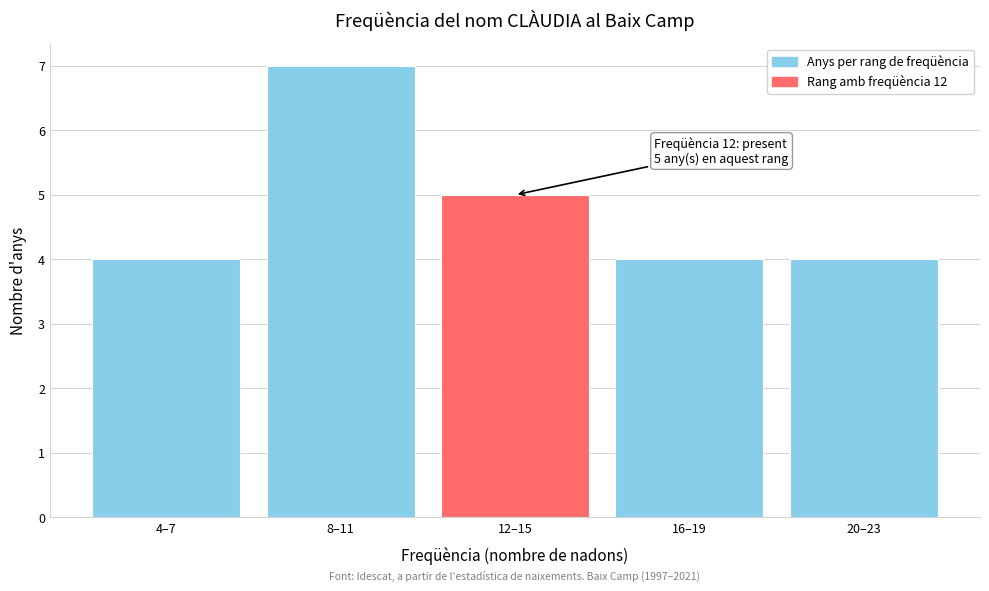

Reading left to right, transcribe all the data shown in this chart.

4	7	5	4	4